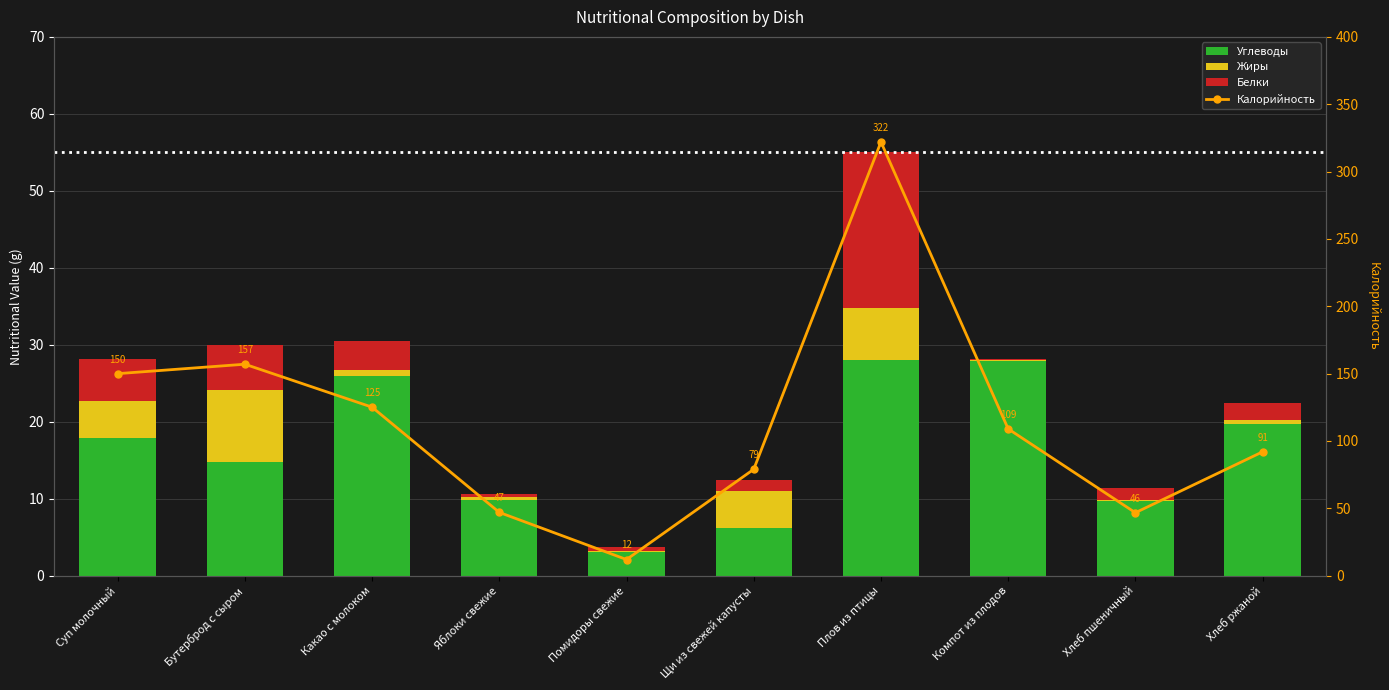

At which category is the sum across all series the highest?

Плов из птицы